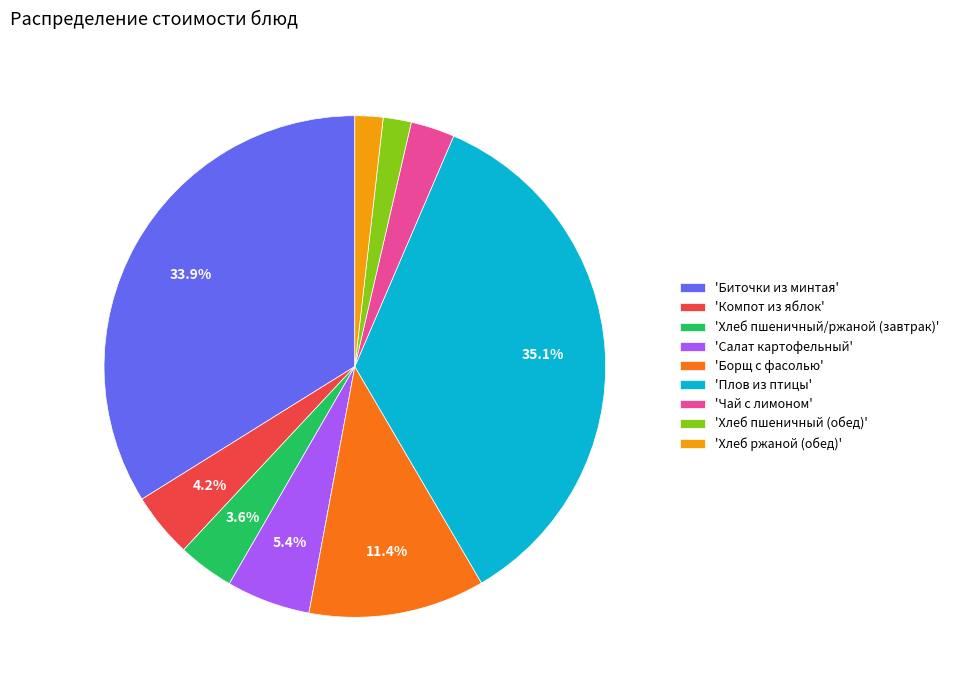

How many slices are in this pie chart?

9